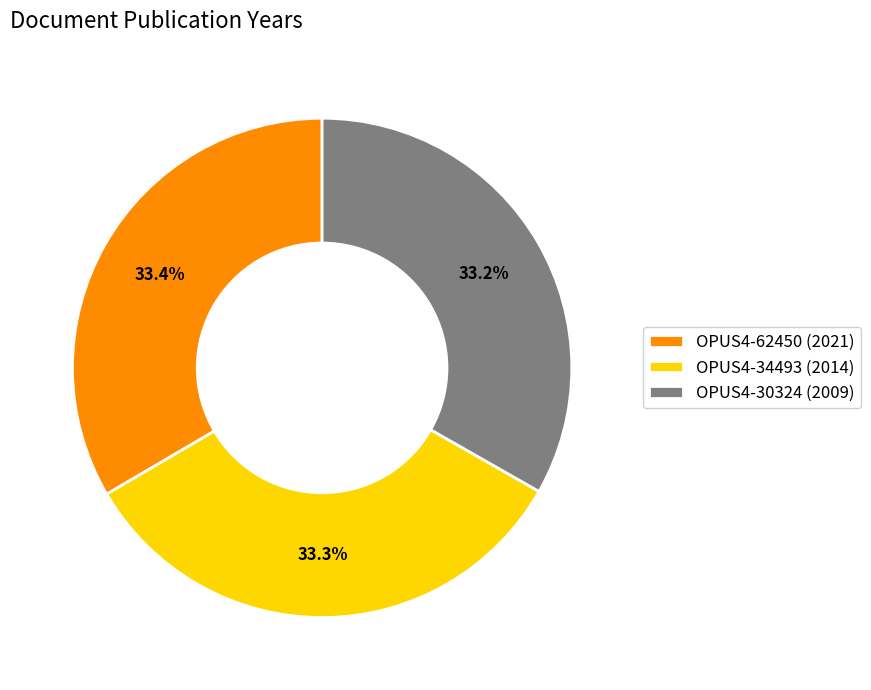

To the nearest percent, what portion does OPUS4-30324 represent?

33%